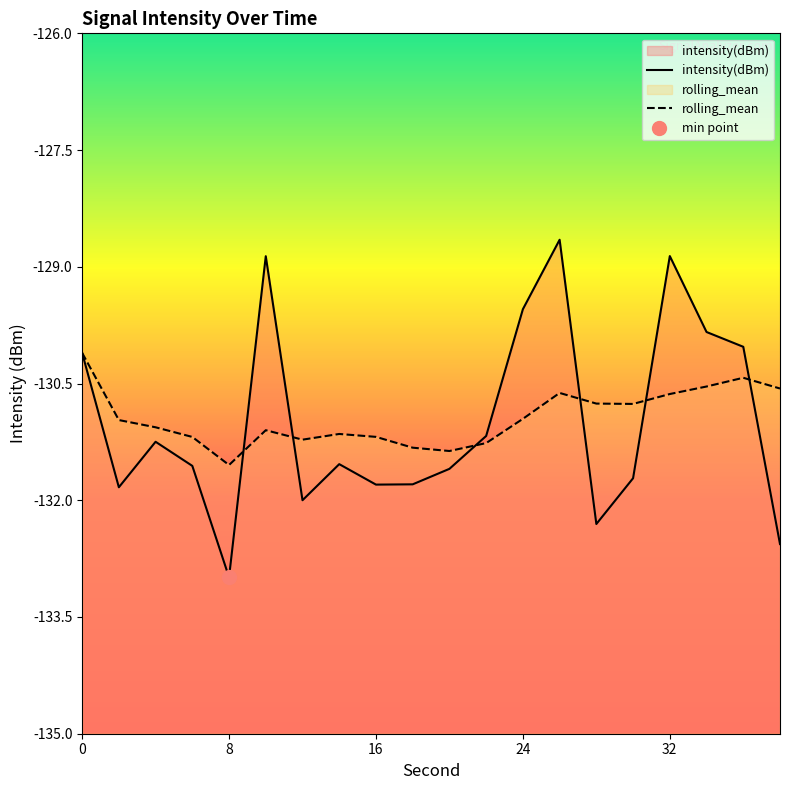

The rolling_mean series shows -130.1 at 0. True or false?

True